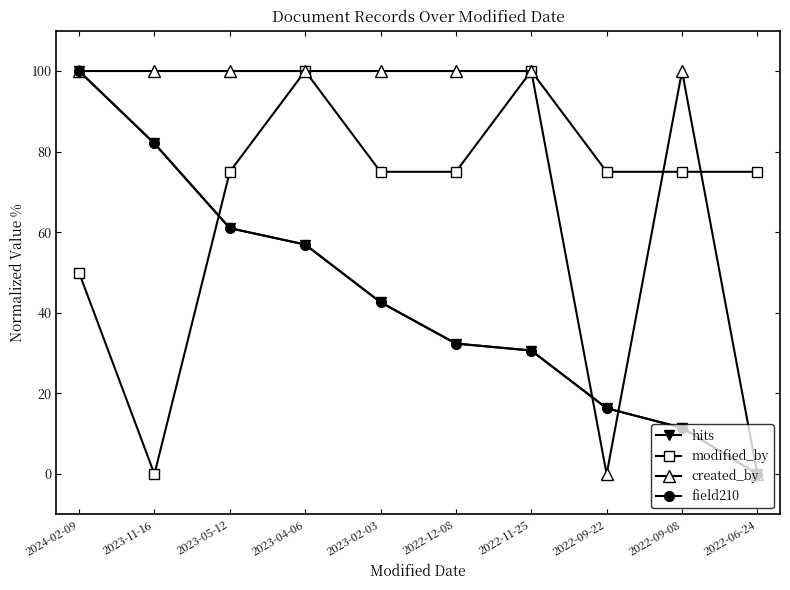

At 2022-09-22, list the series in order from largest to smallest.

modified_by, hits, field210, created_by